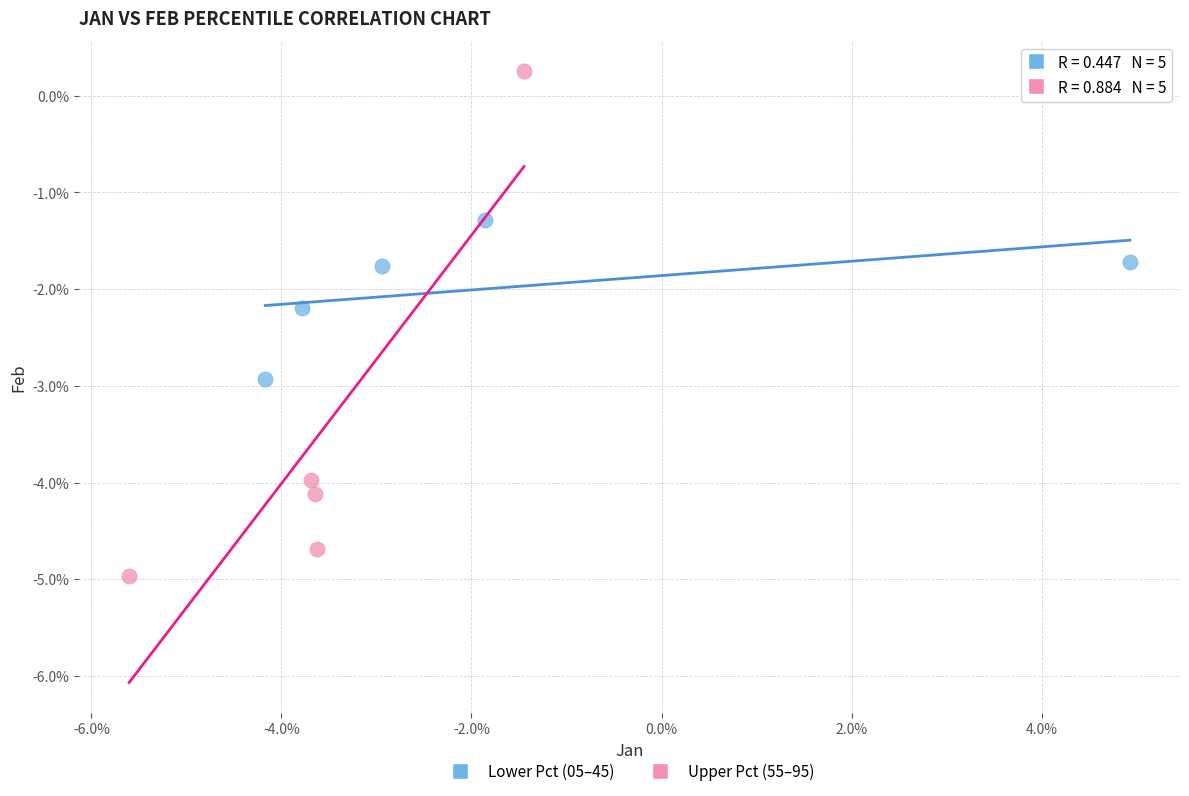

What are all the series names shown in the legend?

Lower Pct (05–45), Upper Pct (55–95)